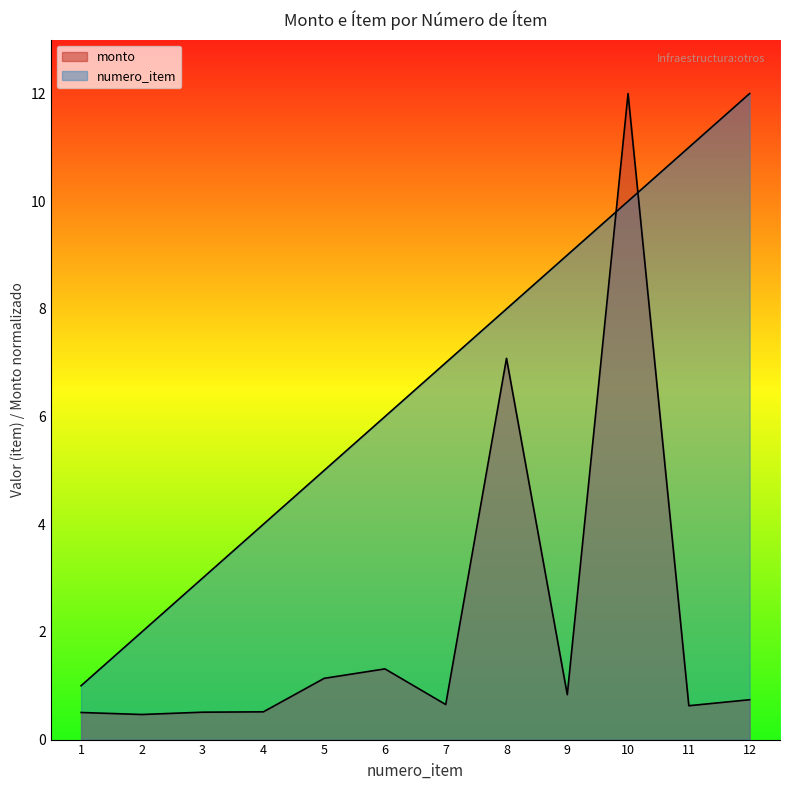

What is the highest value of the numero_item series?

12.0